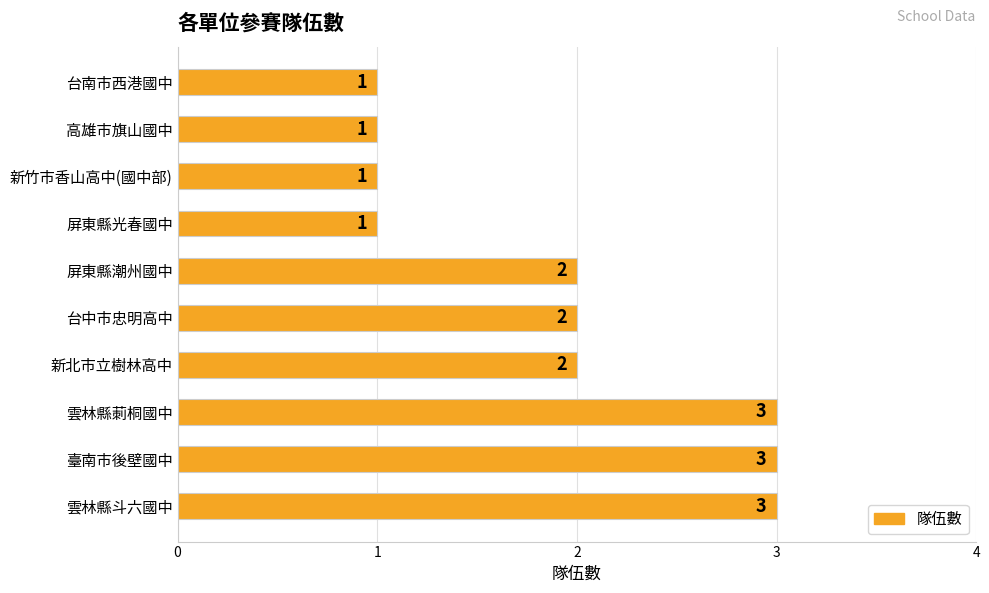

The value at 新北市立樹林高中 is 2. True or false?

True